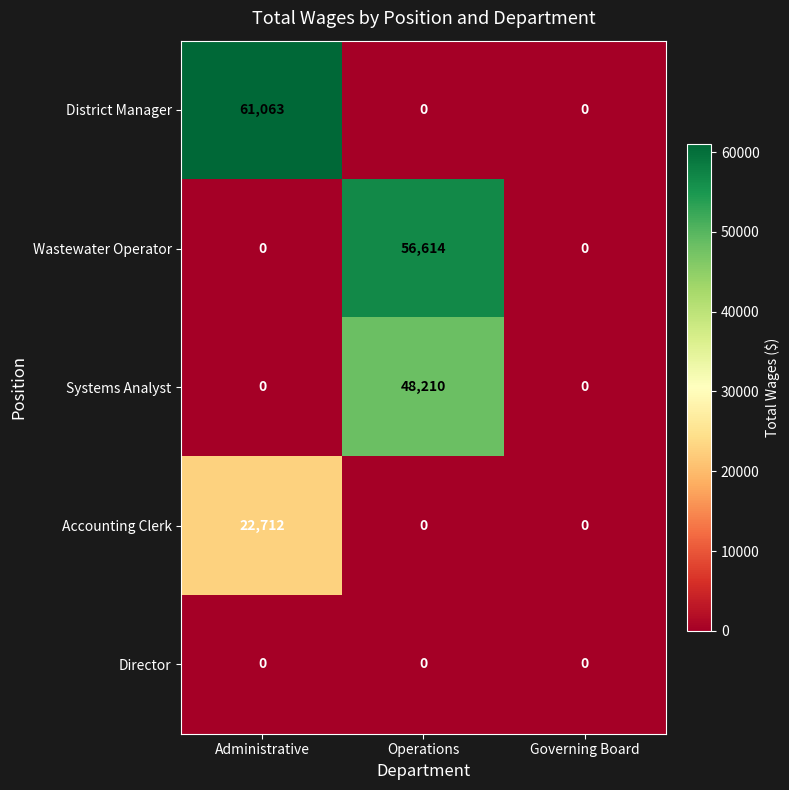

Rank the series by their maximum value, from lowest to highest.

Director, Accounting Clerk, Systems Analyst, Wastewater Operator, District Manager